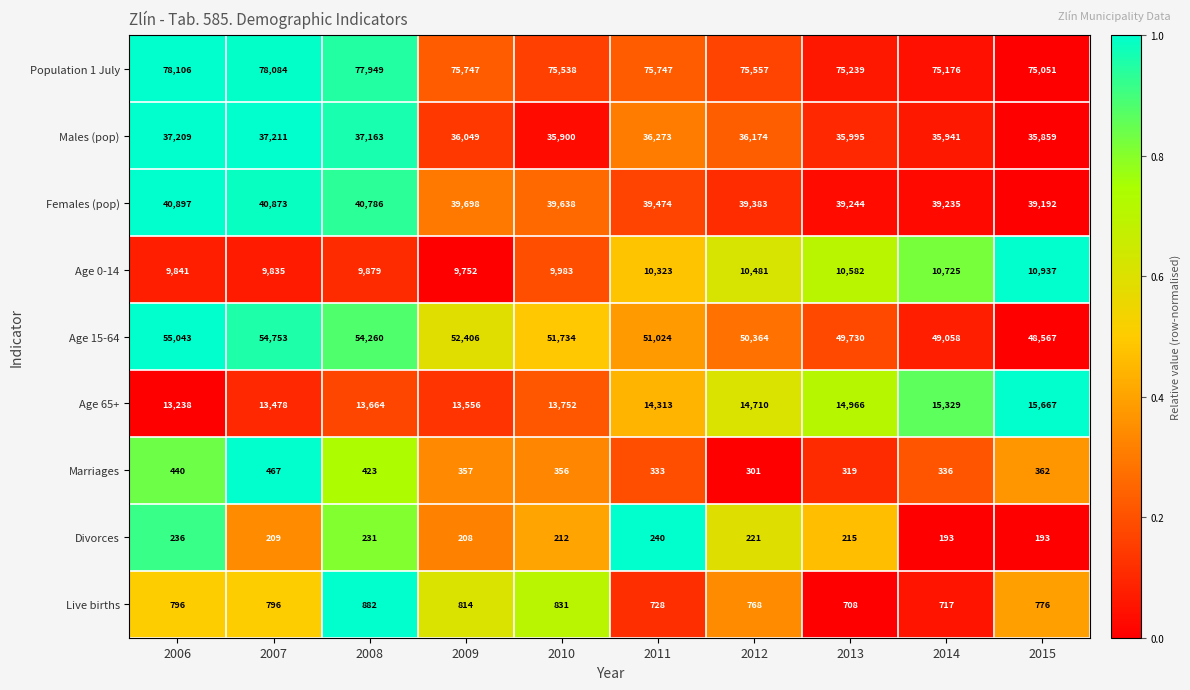

What is the spread (max minus min) of values at 2012?

75336